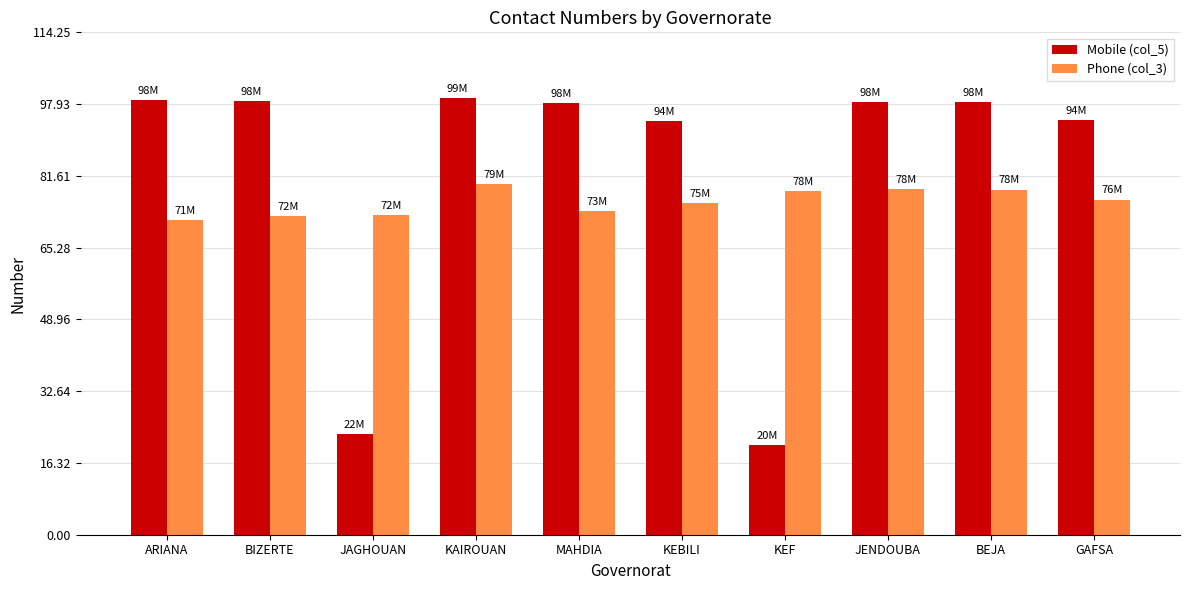

Which series has the largest range (max minus min)?

Mobile (col_5)